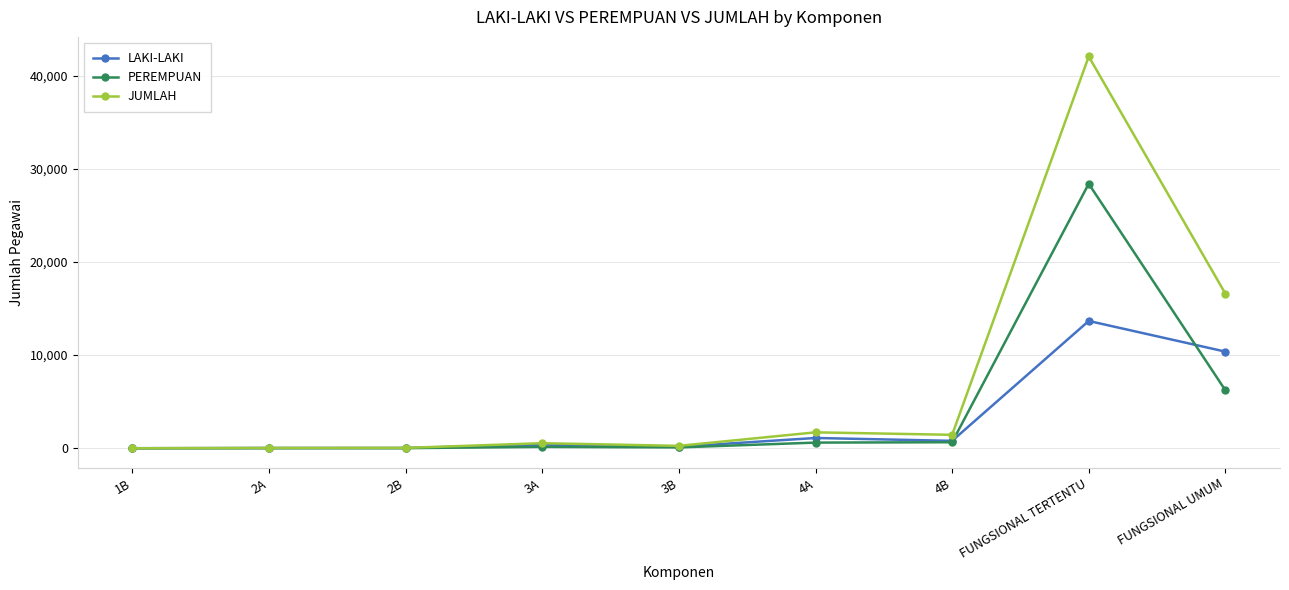

List the series in order of their peak value, highest first.

JUMLAH, PEREMPUAN, LAKI-LAKI